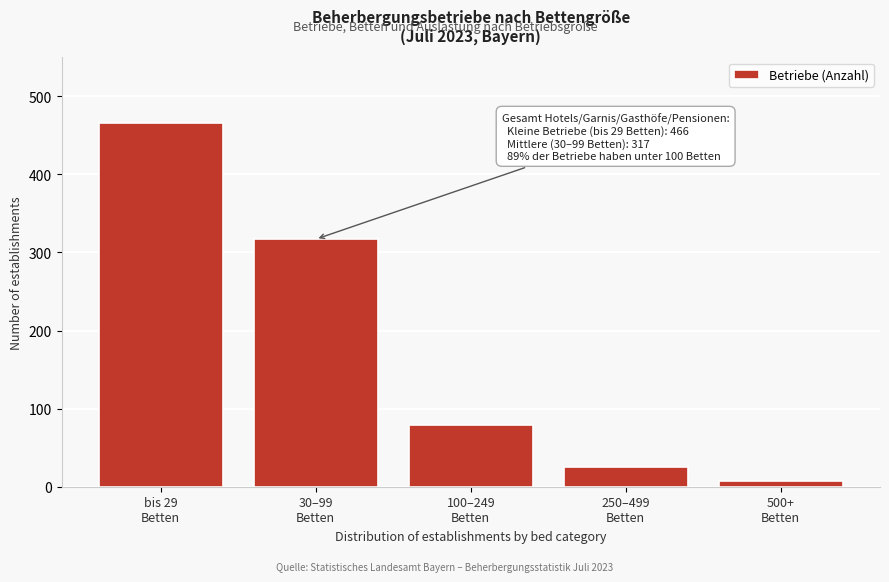

Reading left to right, extract all data points from this chart.

466	317	79	25	7